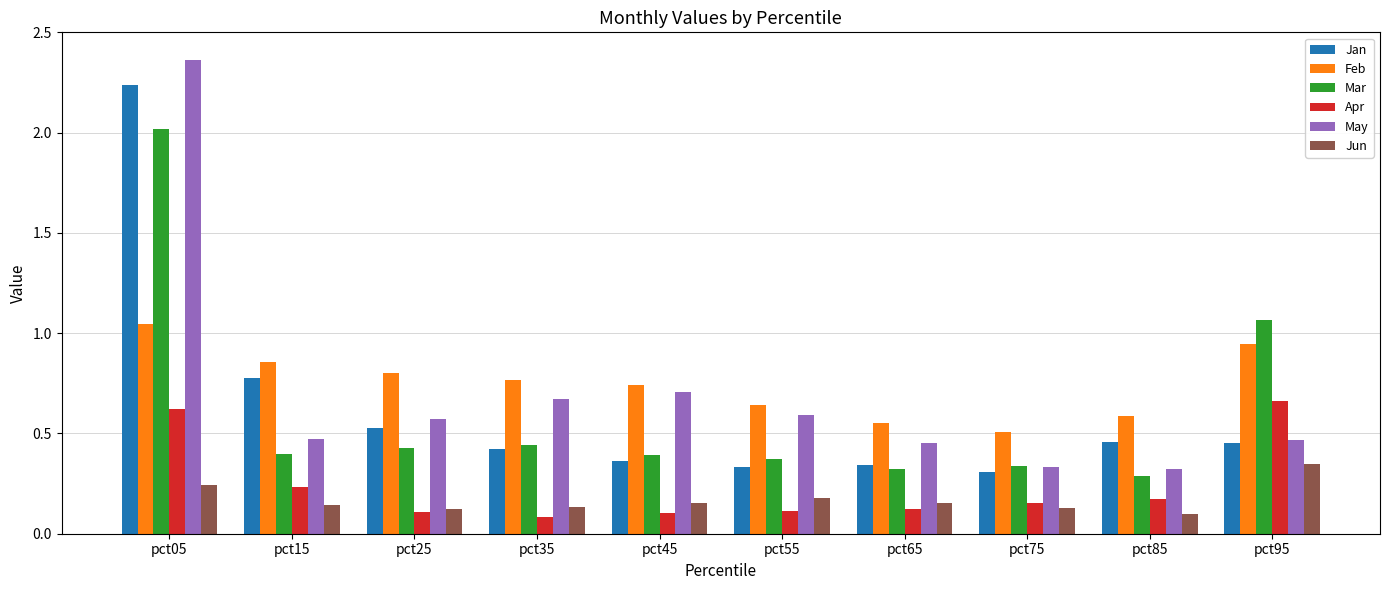

How many bars are there in total?

60